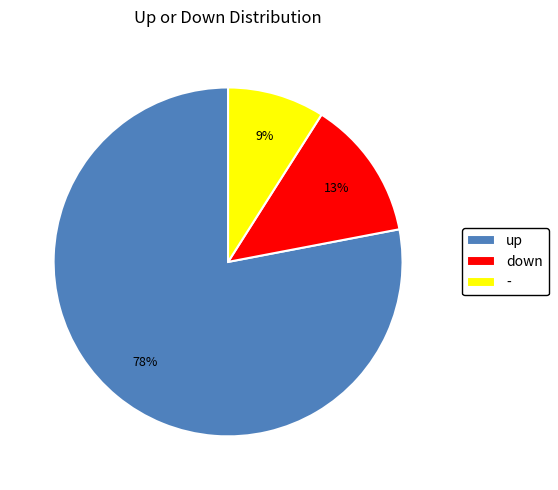

What percentage is the down slice, to the nearest percent?

13%